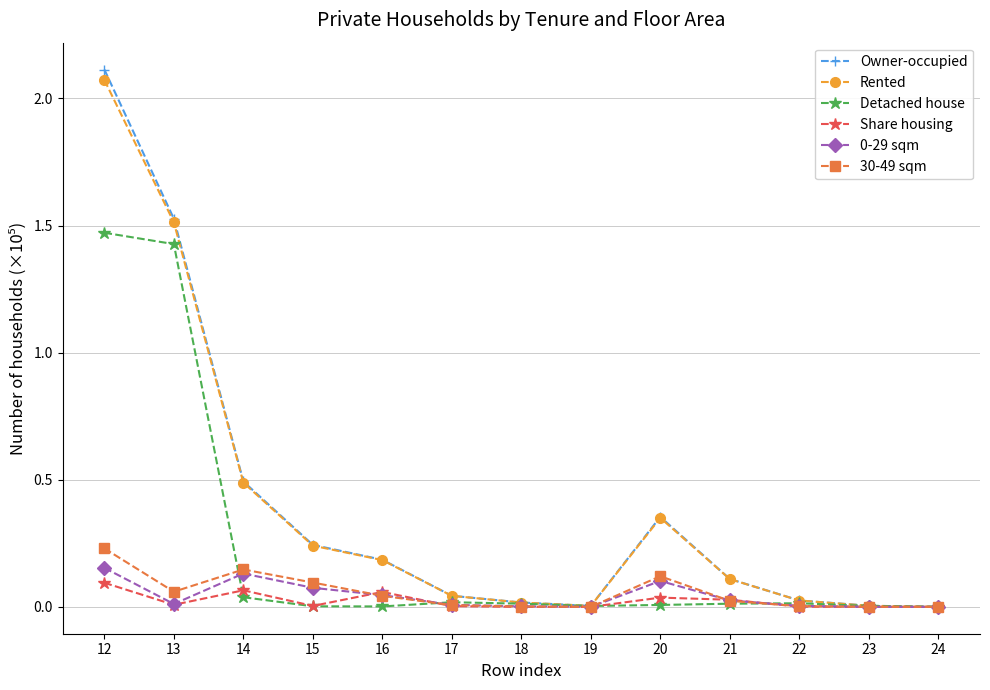

Which series has the largest range (max minus min)?

Owner-occupied